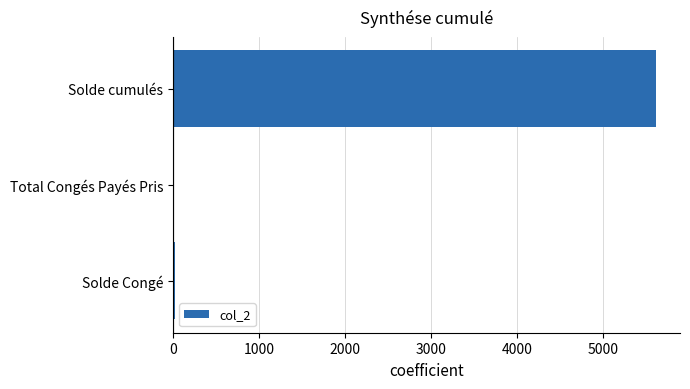

What is the maximum value shown in the chart?

5612.9